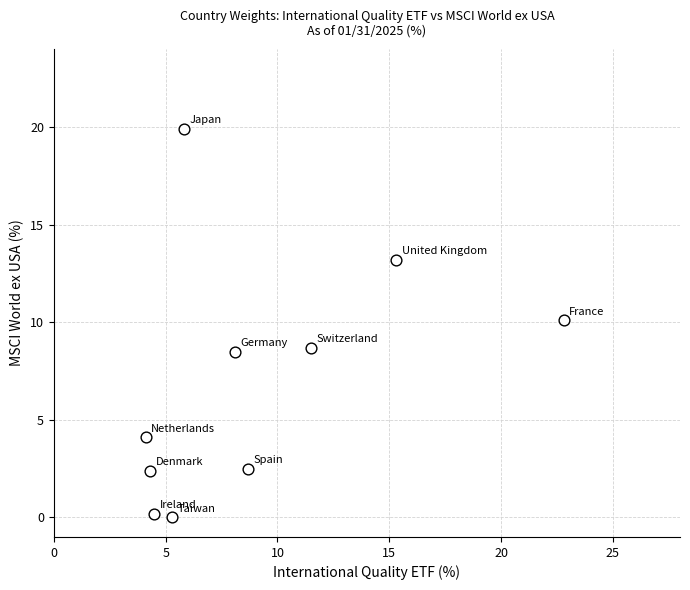

What is the average Y value?

7.0